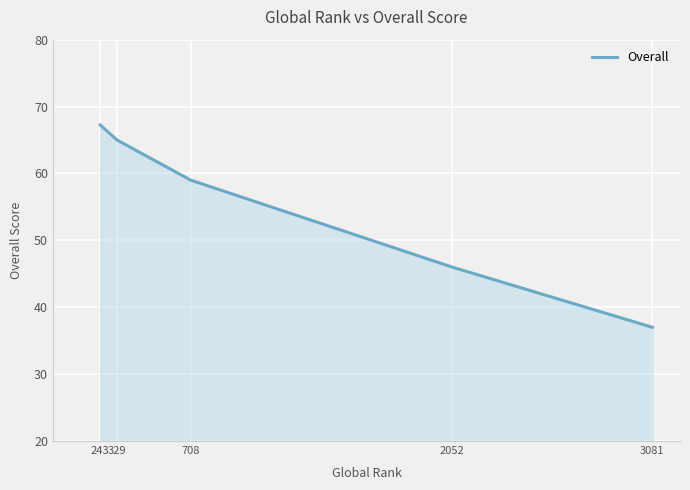

How many lines are shown in the chart?

1